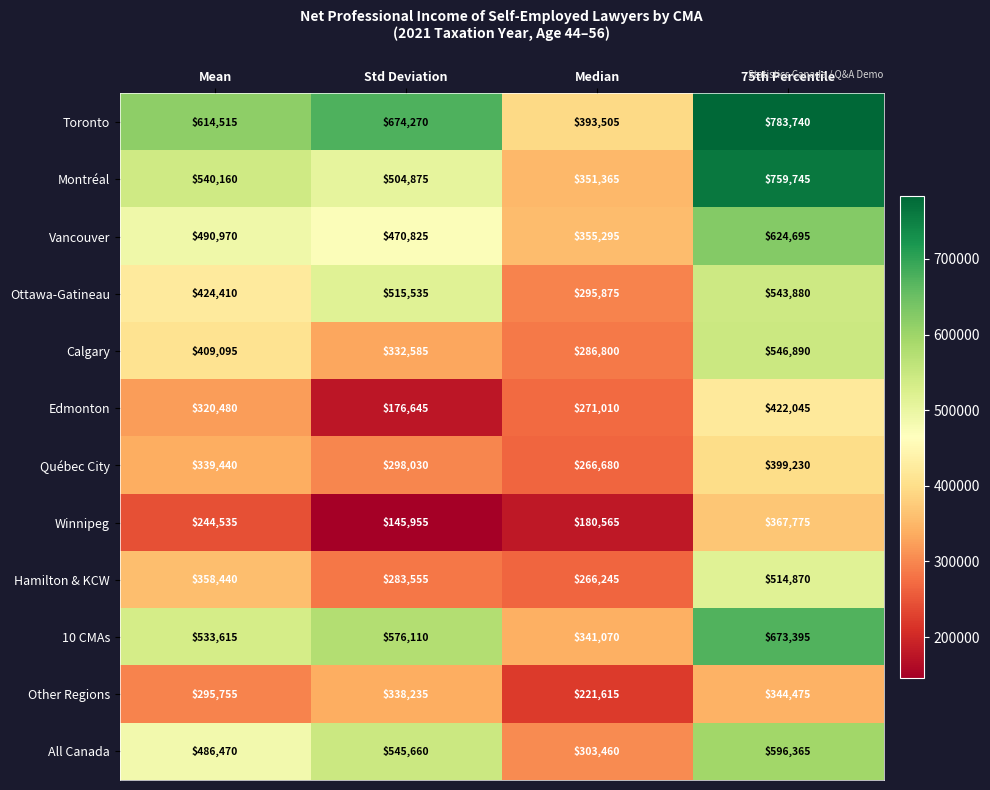

Count the number of data series in this chart.

12